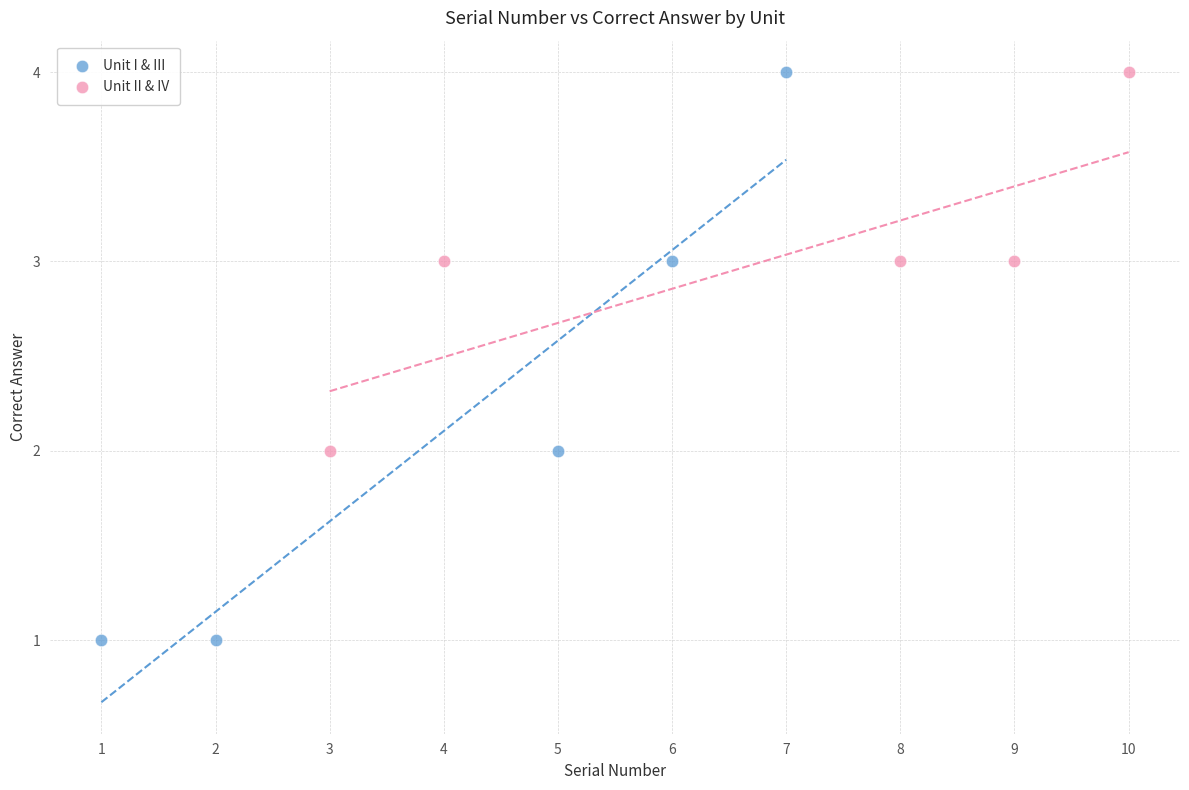

Which series contains the lowest Y value?

Unit I & III